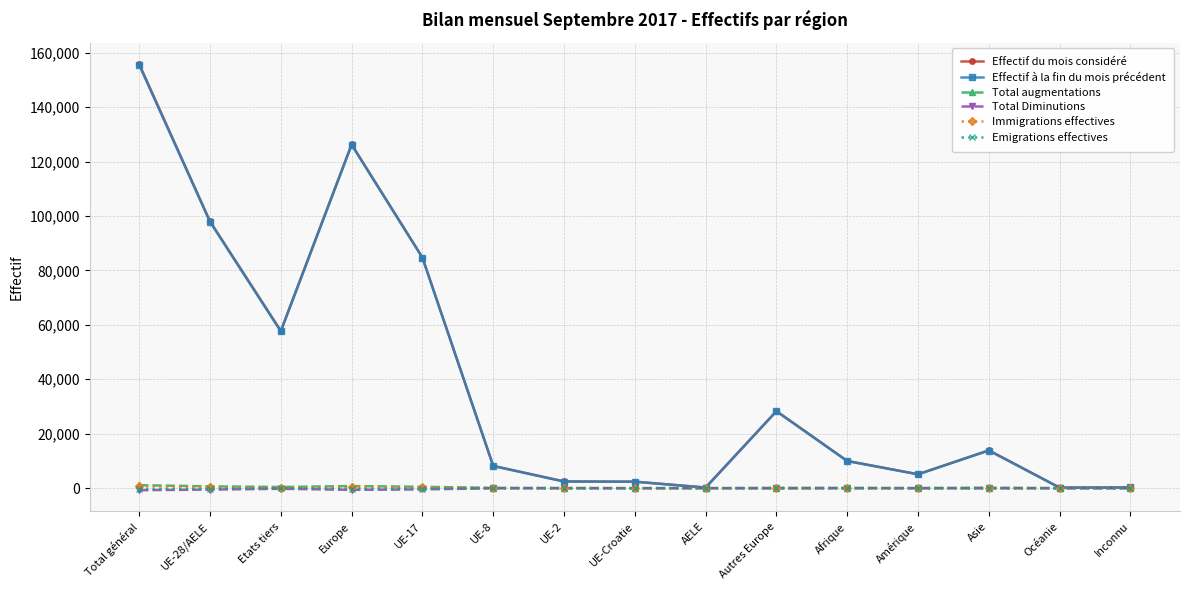

Is it true that Effectif à la fin du mois précédent equals 97849 at UE-28/AELE?

True